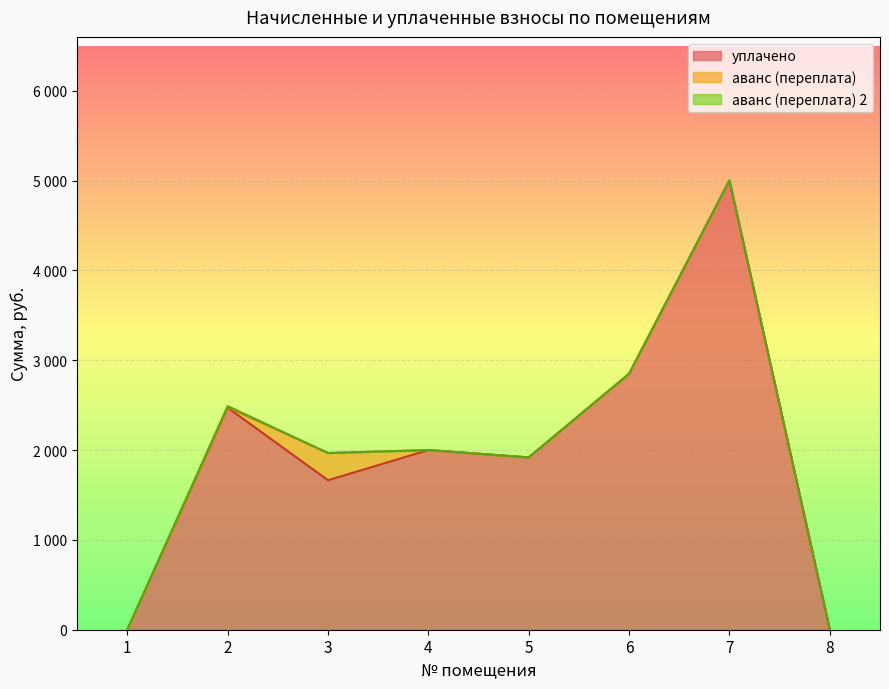

Reading left to right, what are all the values shown in this chart?

уплачено: 0.0	2471.5	1664.2	2000.2	1918.0	2849.3	5000.0	0.0
аванс (переплата): 0.0	4.8	302.9	0.0	0.0	0.0	0.0	0.0
аванс (переплата) 2: 0.0	13.2	0.0	0.0	0.0	0.0	0.0	0.0